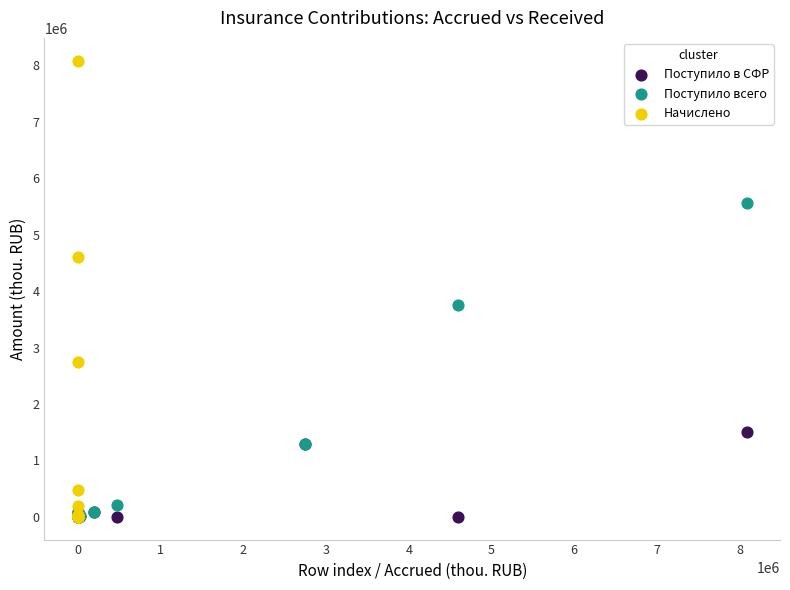

Which series has the widest spread of Y values?

Начислено